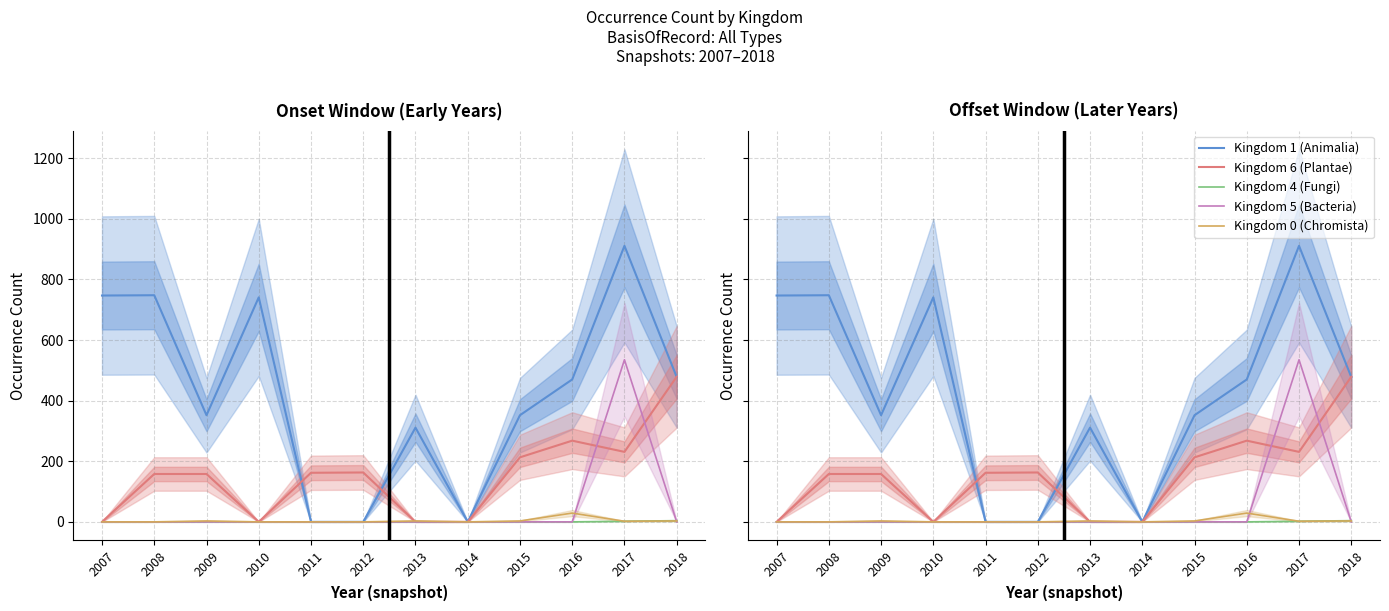

At which label is Kingdom 6 (Plantae) closest to 239?

2017